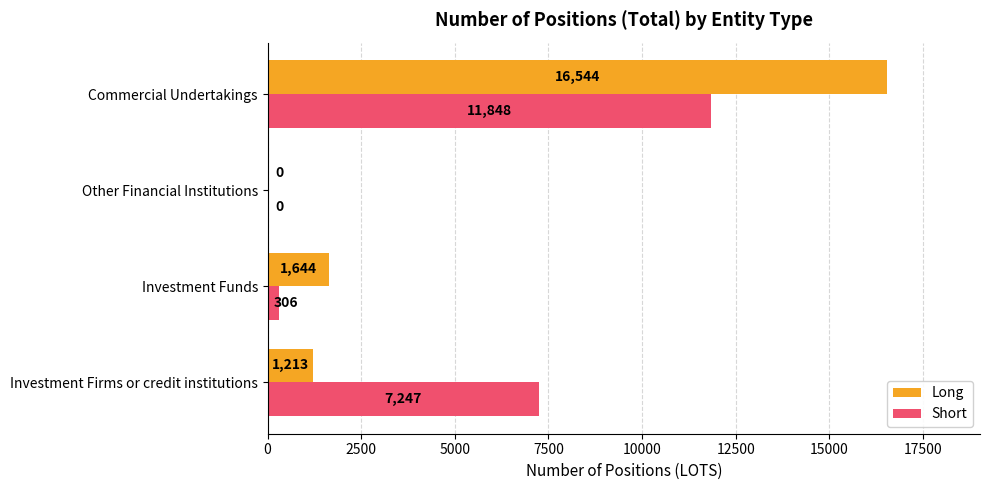

Is the value of Short at Investment Firms or credit institutions greater than the value of Long at Commercial Undertakings?

No